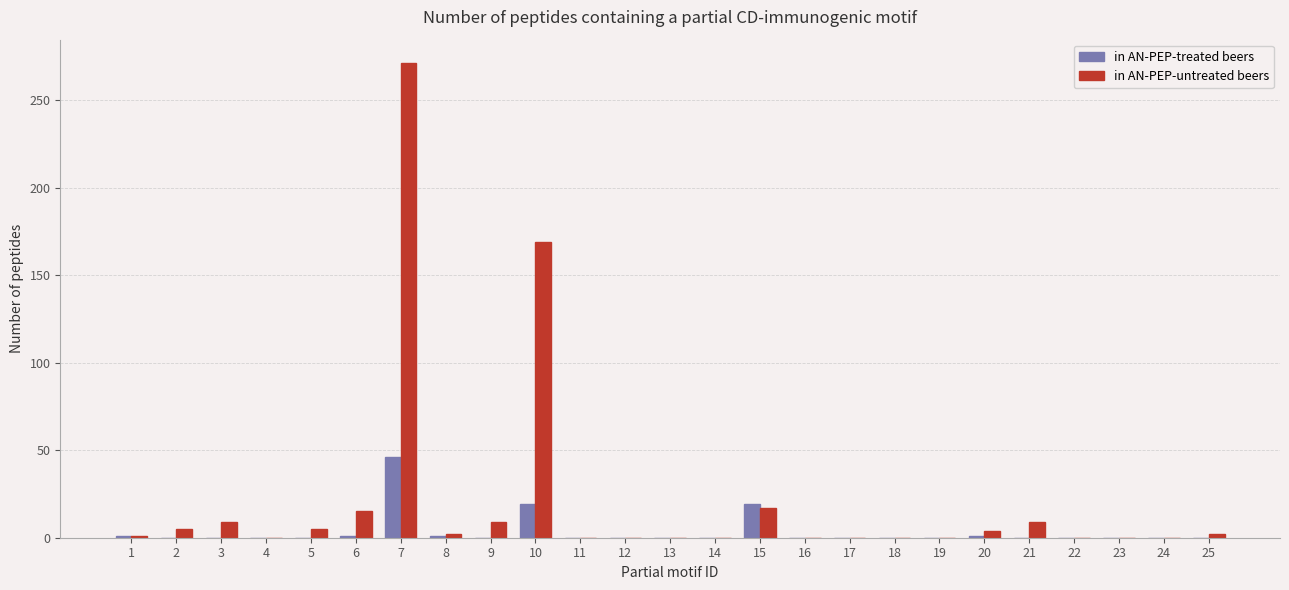

Are the bars horizontal?

No